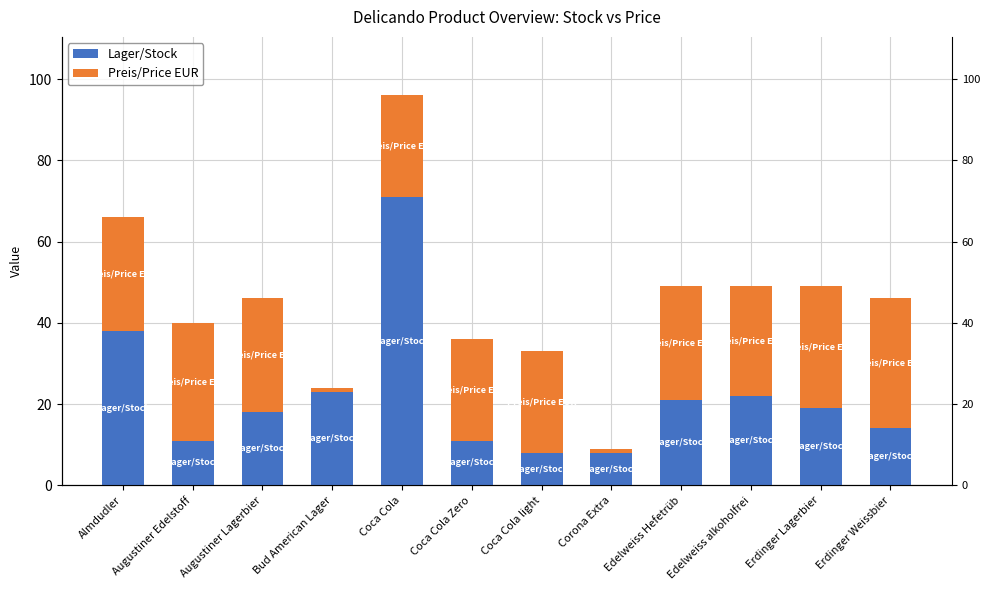

Are the bars horizontal?

No